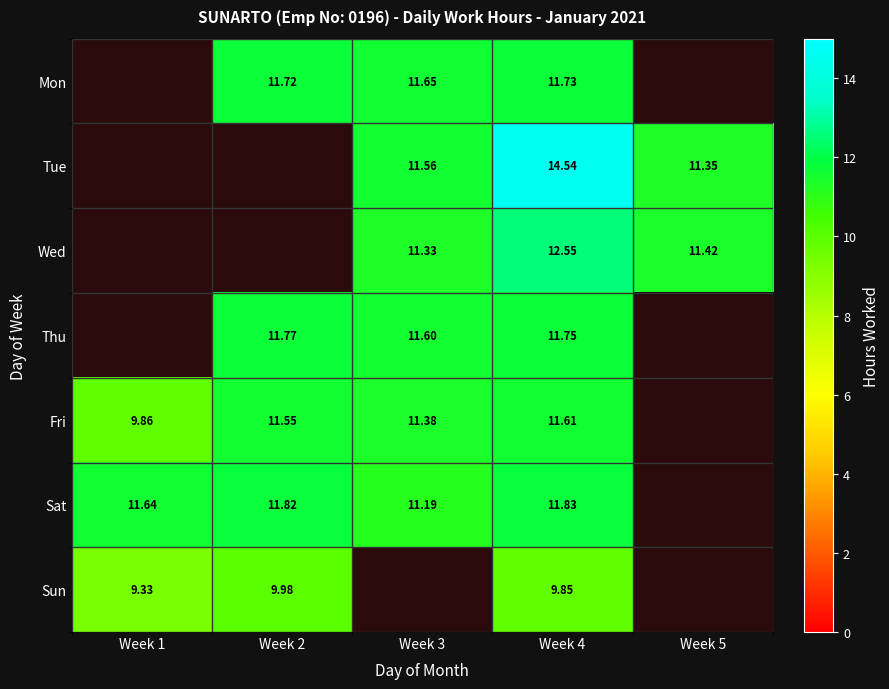

How many data points in Fri are less than 11?

1